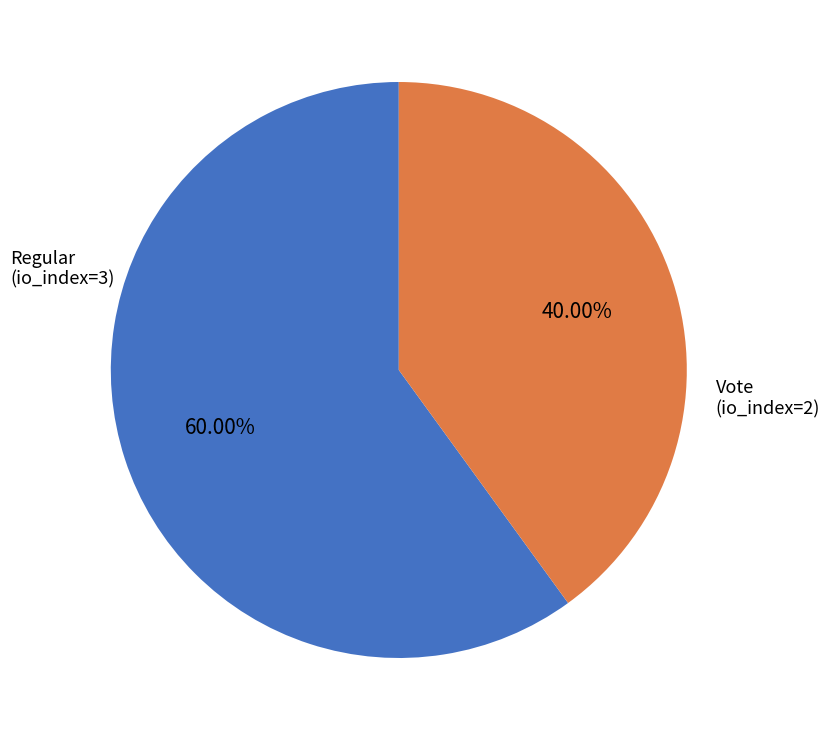

Rank the categories by value from highest to lowest.

Regular, Vote